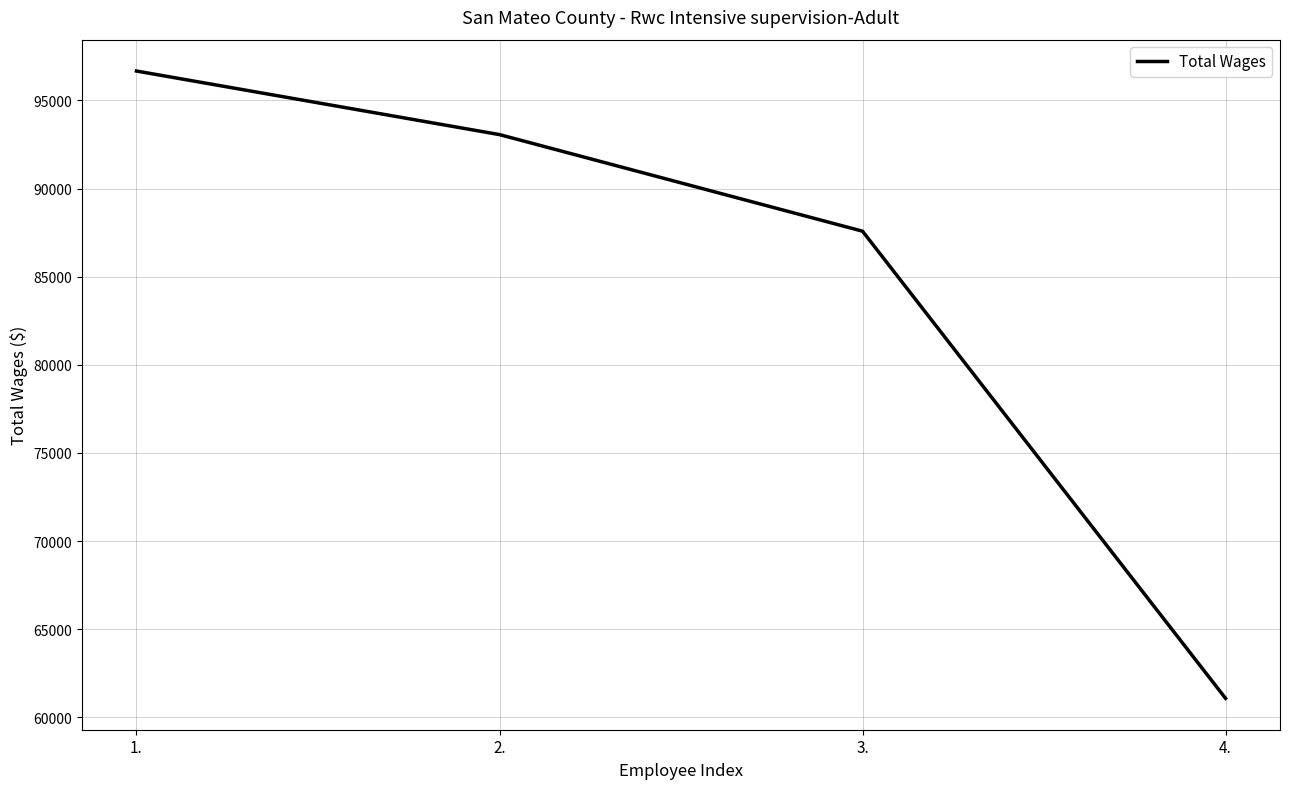

Reading right to left, extract all data points from this chart.

61079	87579	93058	96664